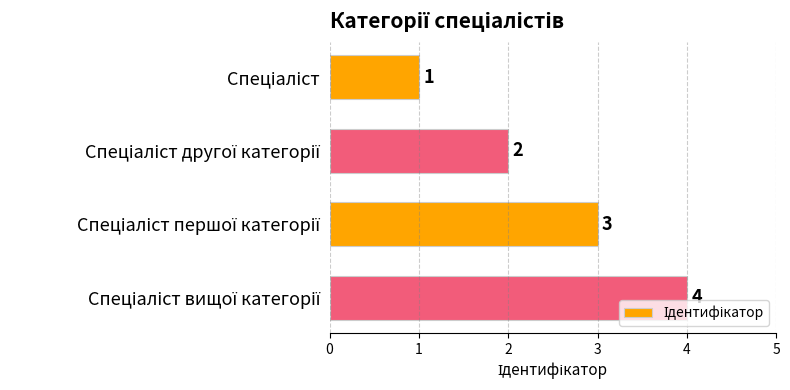

What is the sum of all values?

10